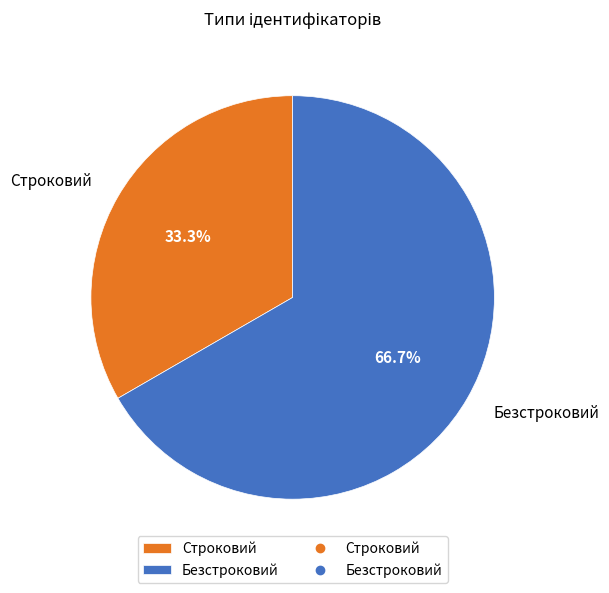

How much of the chart is everything except Строковий?

66.7%